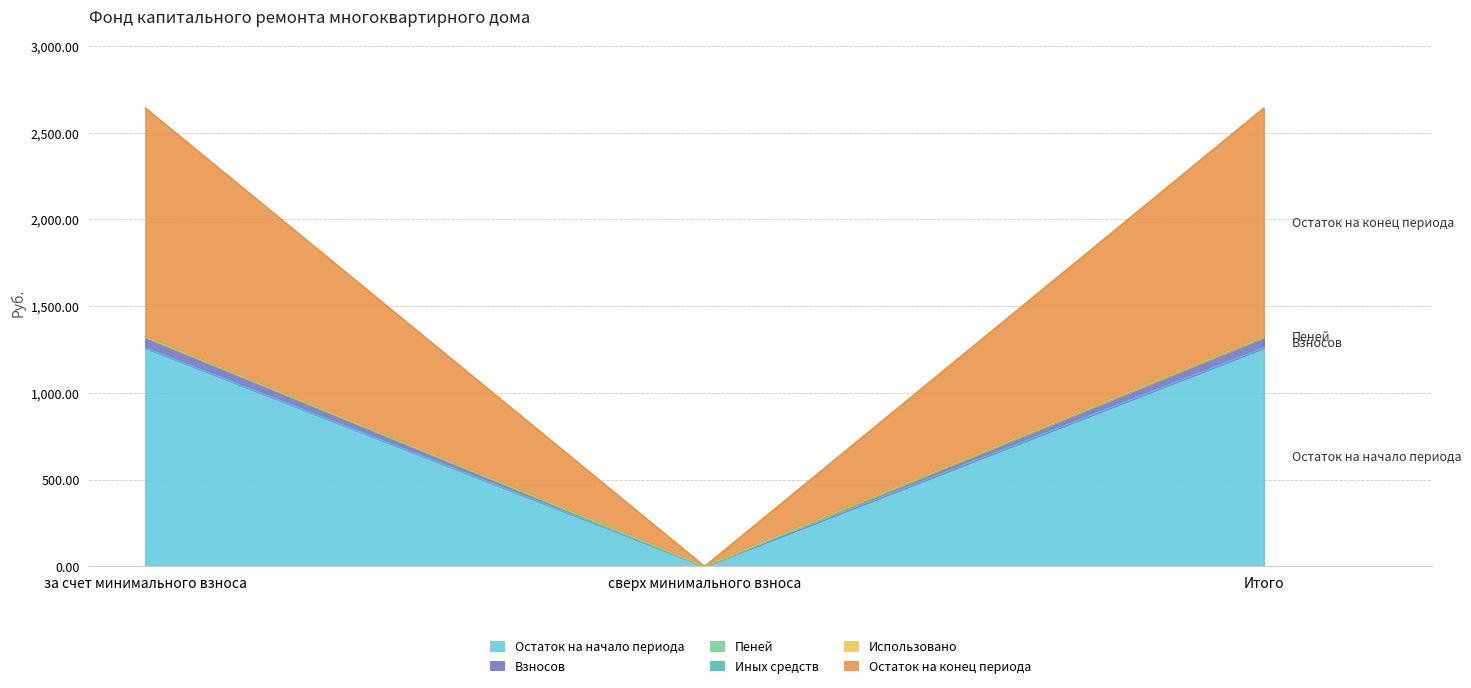

Is it true that Остаток на конец периода equals 1819.6 at Итого?

False